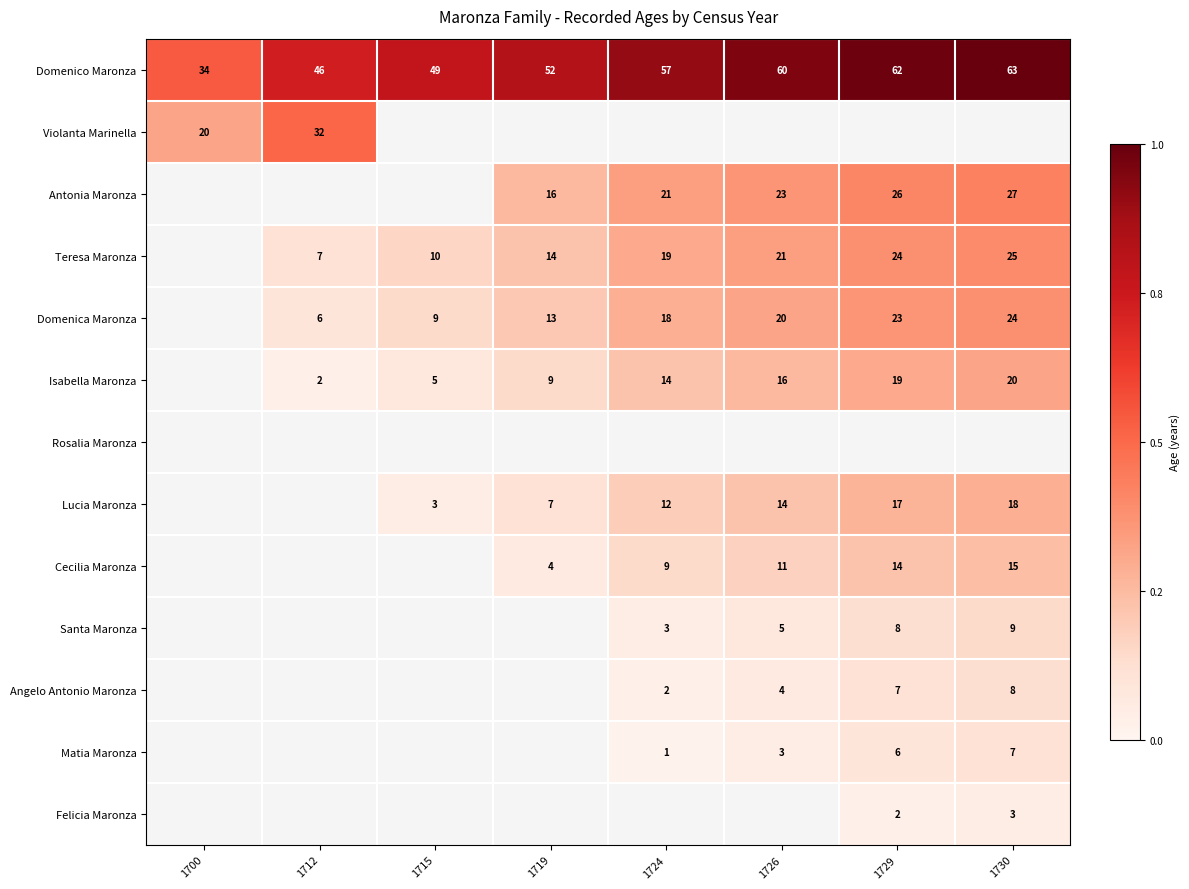

What is the smallest value displayed?

1.0